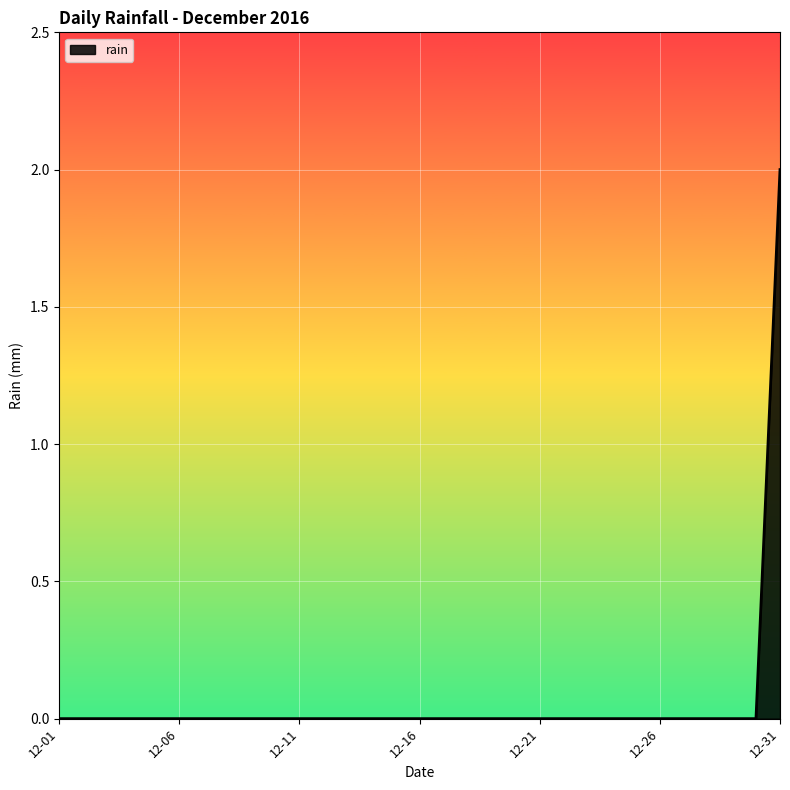

Does the chart have visible grid lines?

Yes